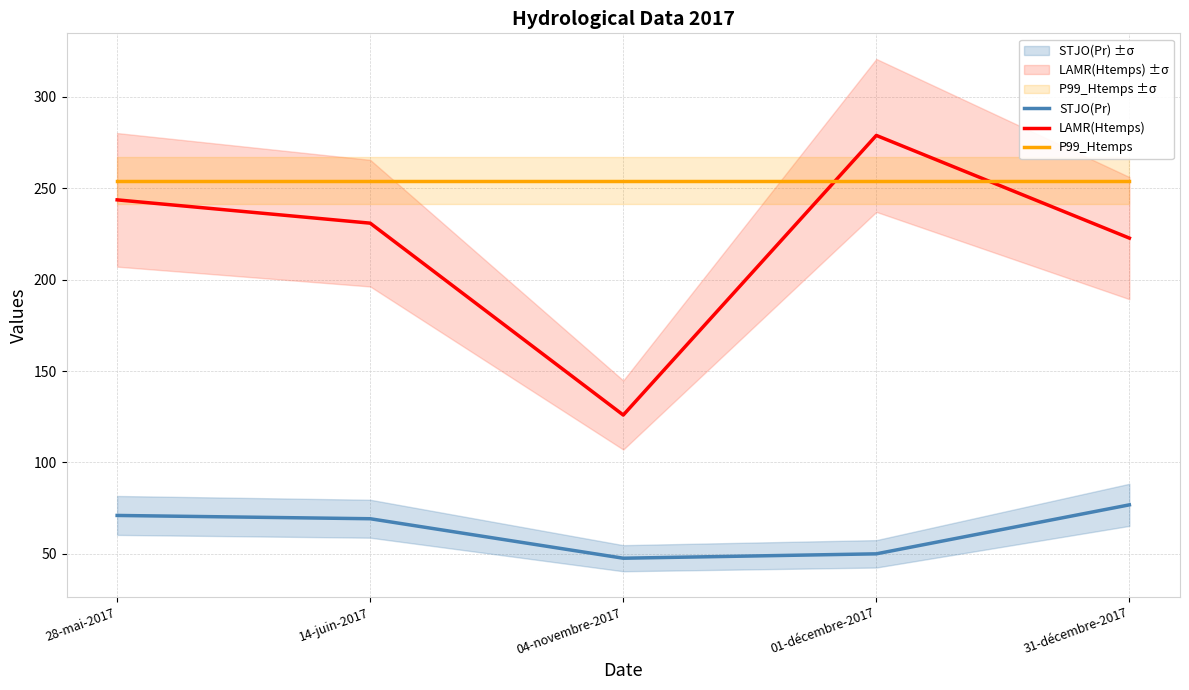

Which series has the widest spread of values?

LAMR(Htemps)